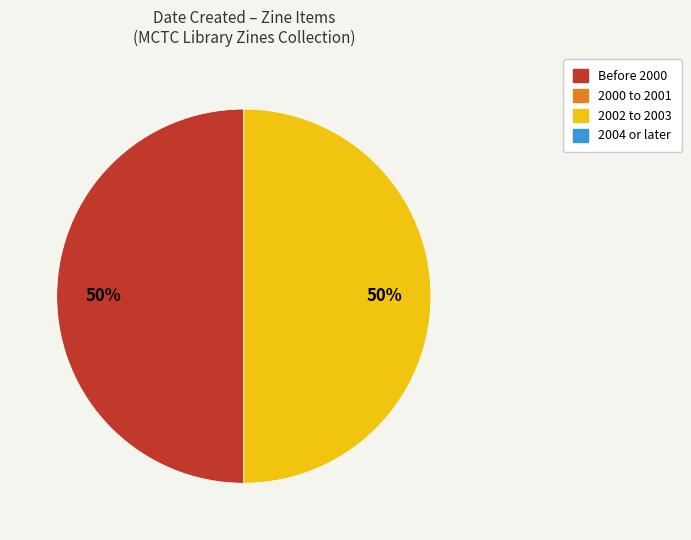

To the nearest percent, what is the average slice percentage?

50%